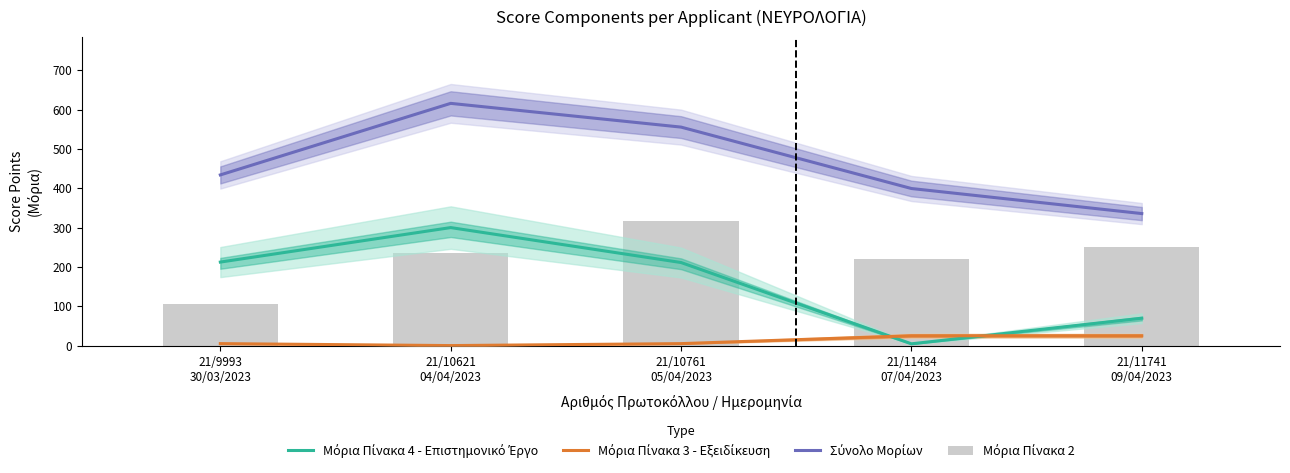

What is the spread (max minus min) of values at 21/10761
05/04/2023?

550.4